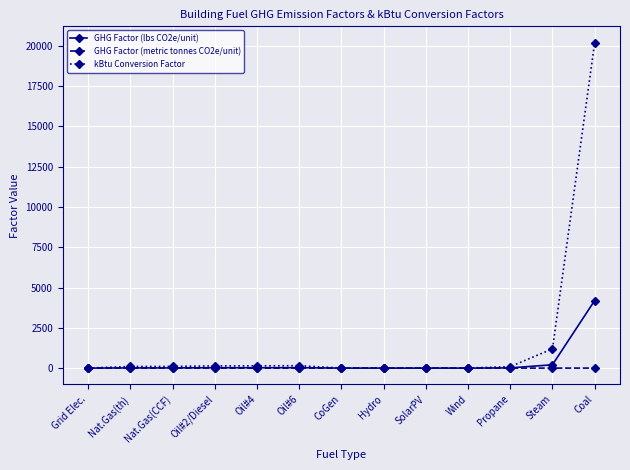

Is the value of GHG Factor (lbs CO2e/unit) at Coal greater than the value of GHG Factor (metric tonnes CO2e/unit) at Oil#2/Diesel?

Yes